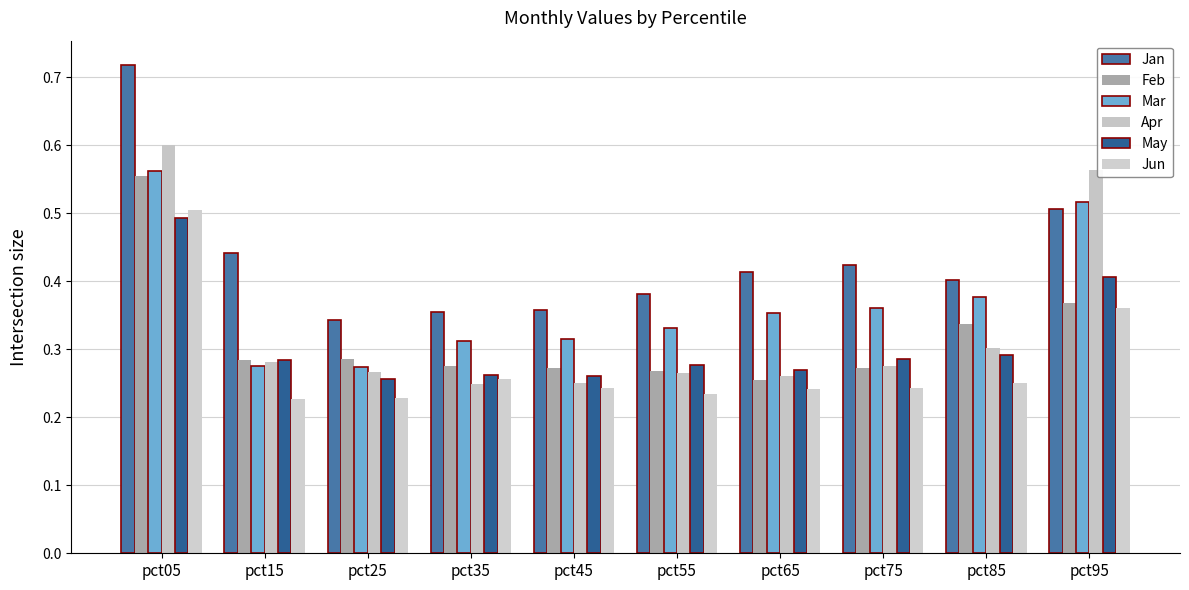

Which series has the largest range (max minus min)?

Jan